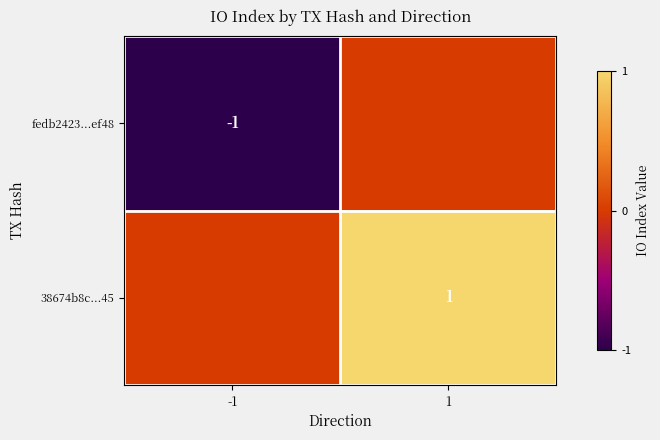

True or false: fedb2423...ef48 has a value of -1 at -1.

True